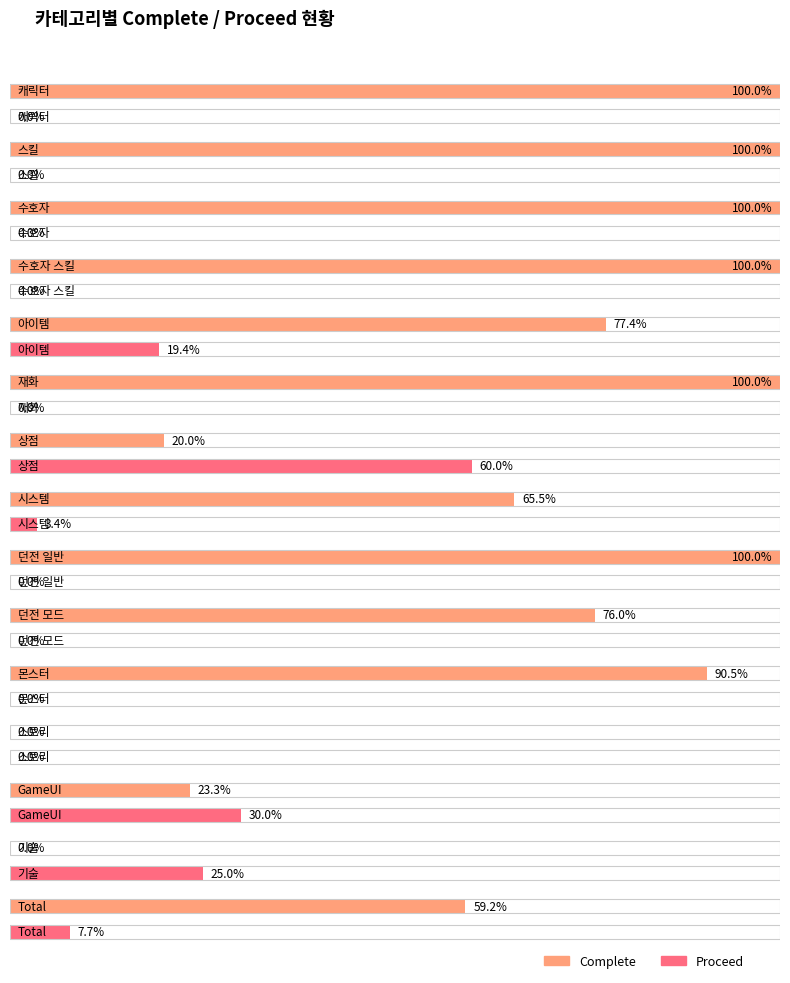

What position from the left is 던전 일반?

9